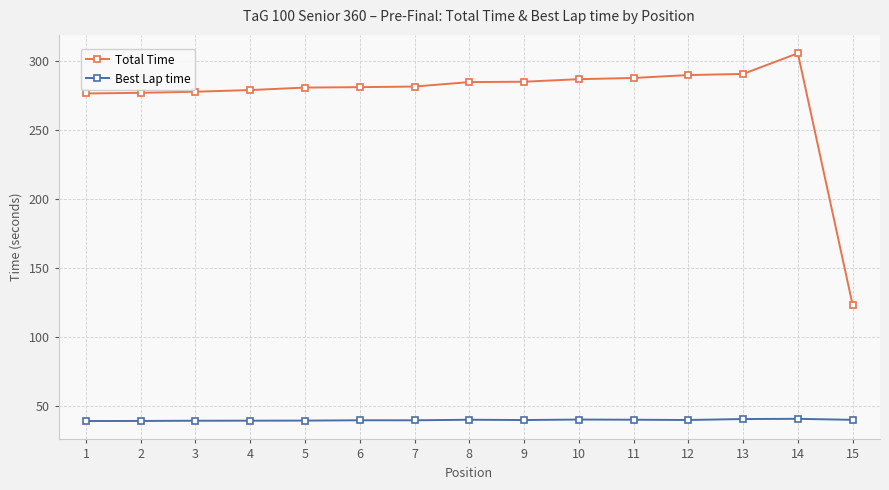

True or false: Best Lap time and Total Time cross at least once.

False